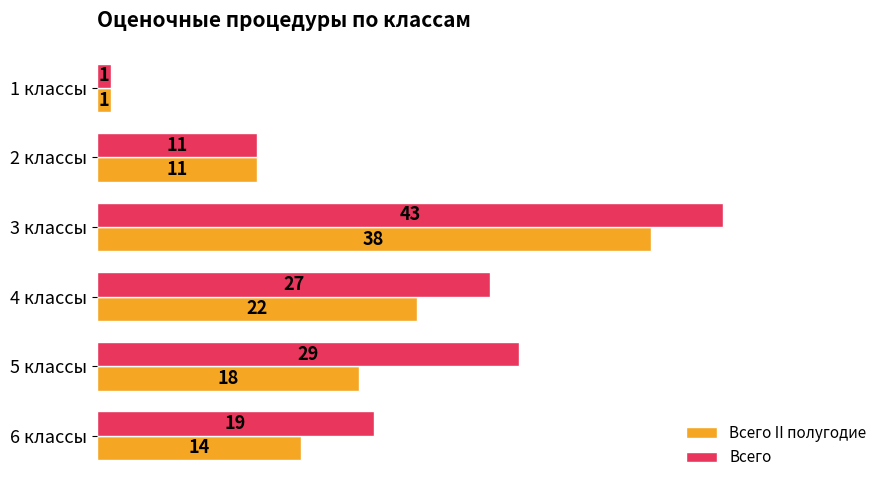

What are all the series names shown in the legend?

Всего II полугодие, Всего